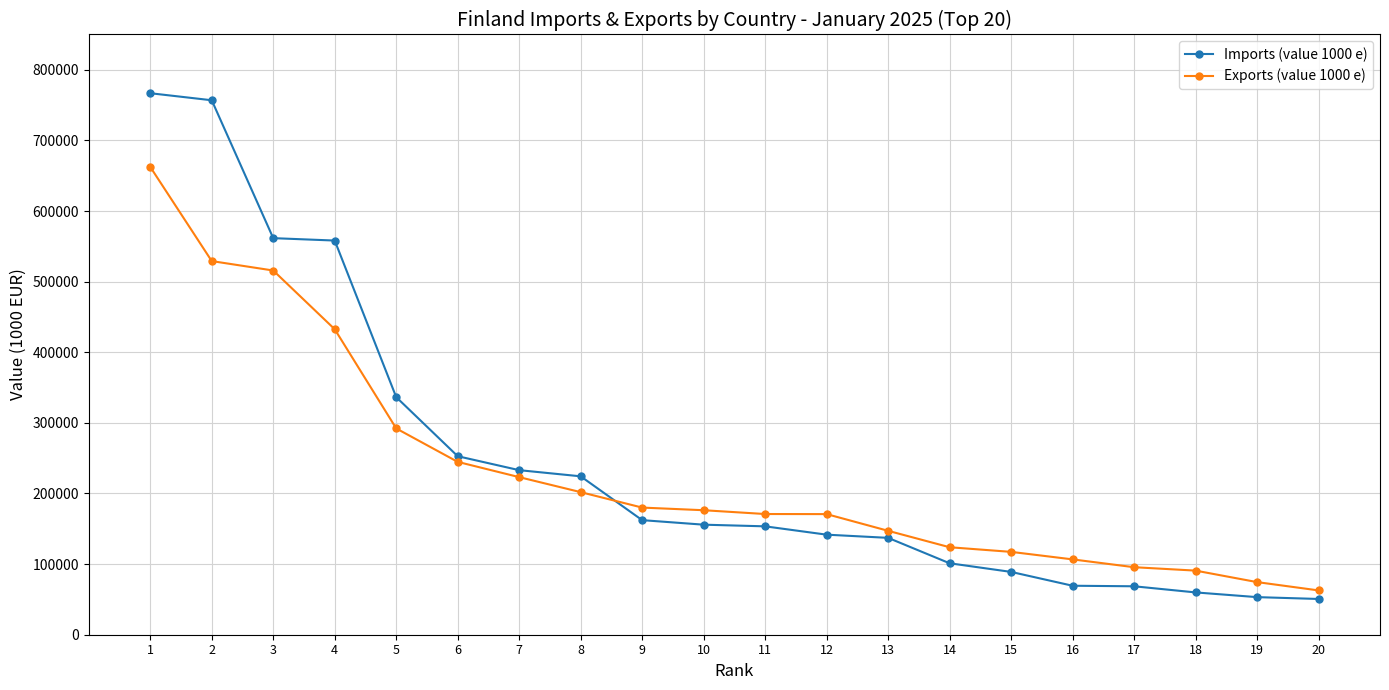

What is the highest value of the Imports (value 1000 e) series?

766829